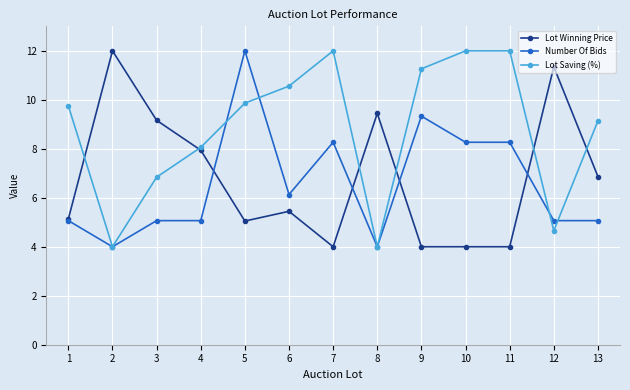

What is the spread (max minus min) of values at 1?

4.7